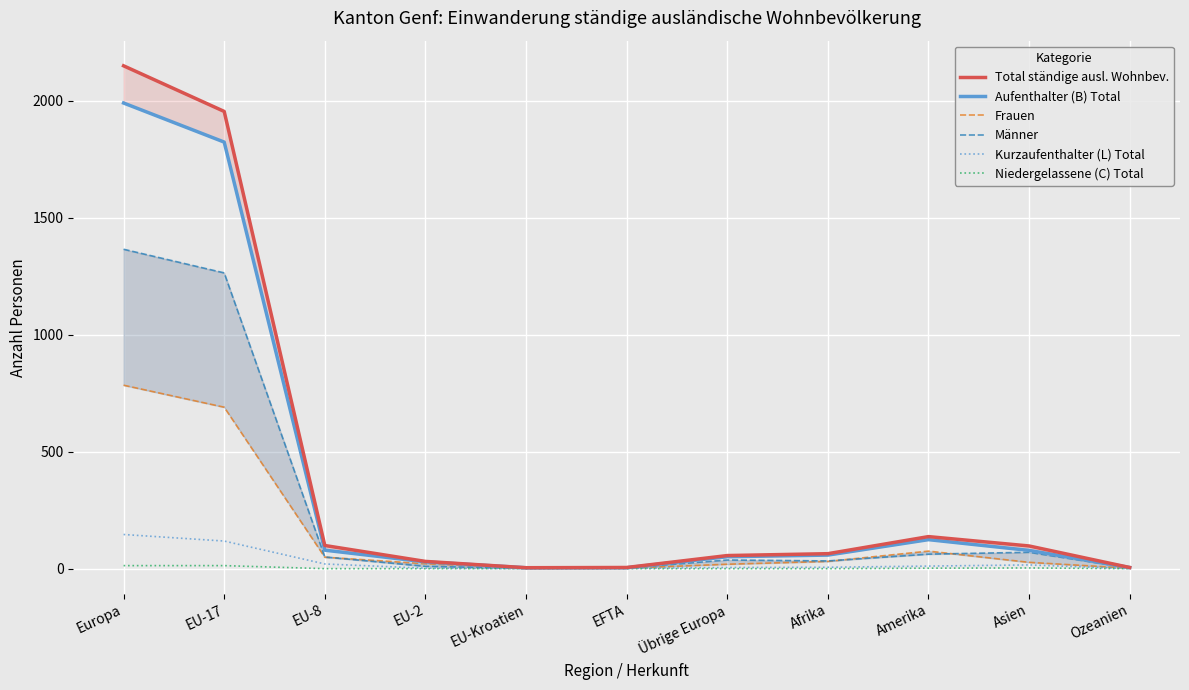

In Aufenthalter (B) Total, how many points are higher than both neighbors (excluding endpoints)?

1